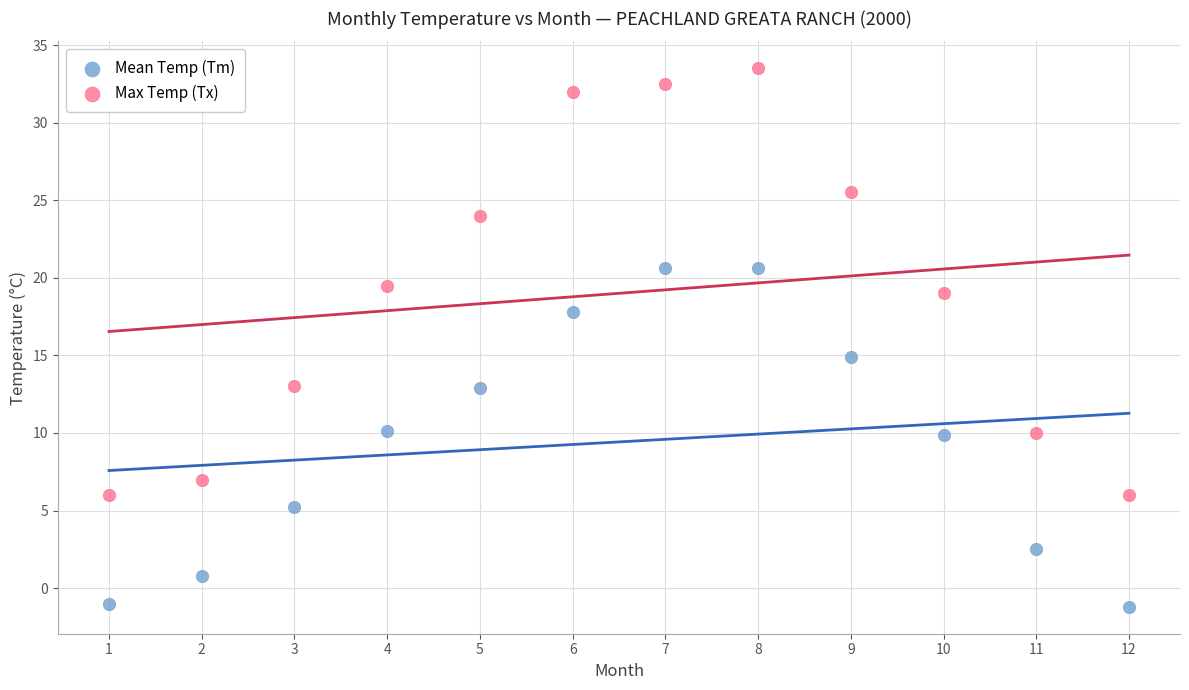

Across all data points, what is the range of Y values (max minus min)?

34.7